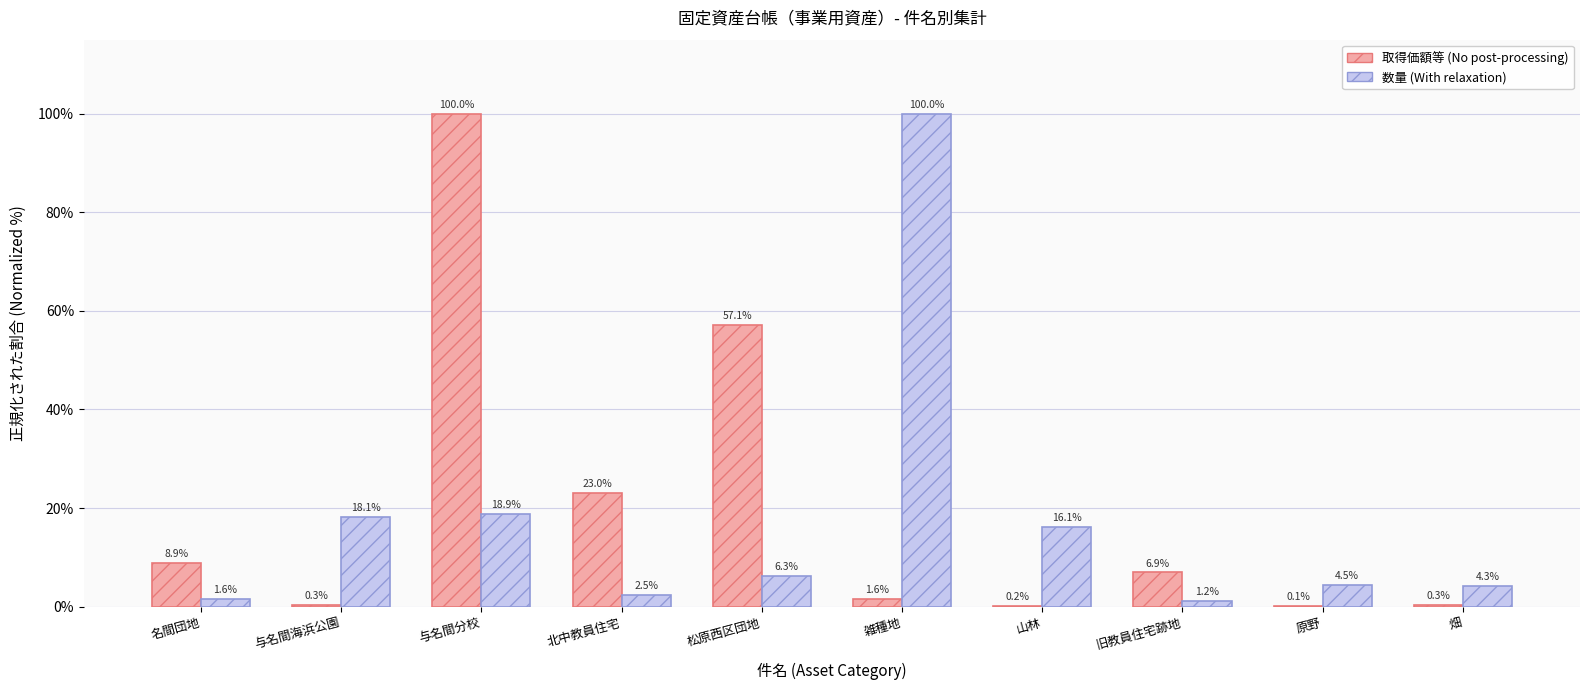

At which label does 数量 (With relaxation) reach its peak?

雑種地